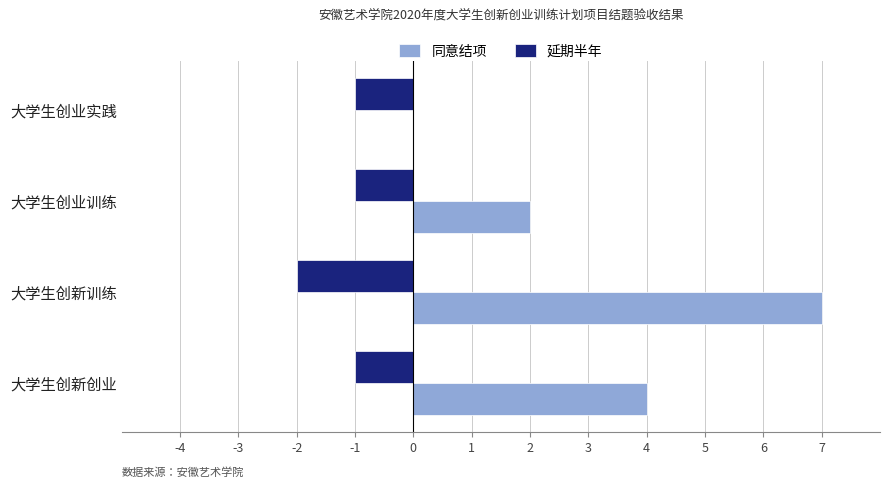

At which category is the sum across all series the highest?

大学生创新训练